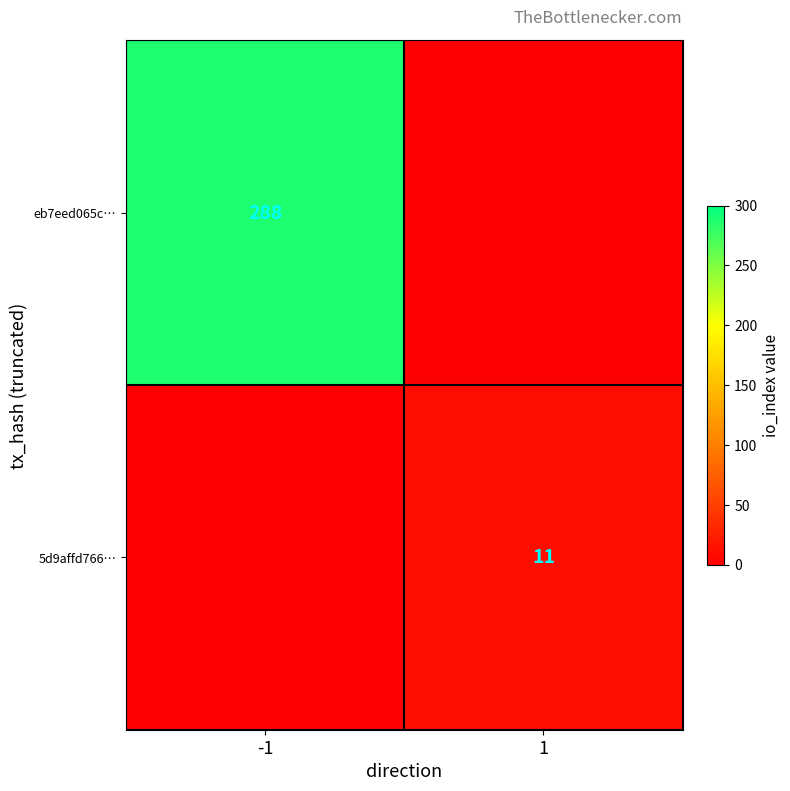

The value of eb7eed065c… at -1 is 436. True or false?

False